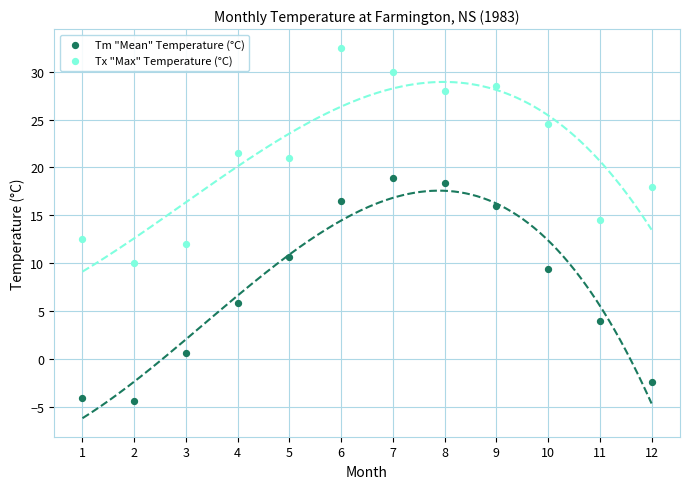

What is the X range (max minus min) for the scatter plot?

11.0